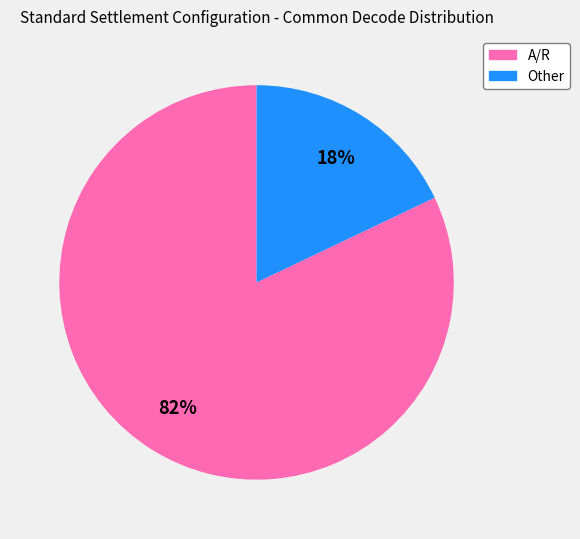

What percentage is the A/R slice, to the nearest percent?

82%